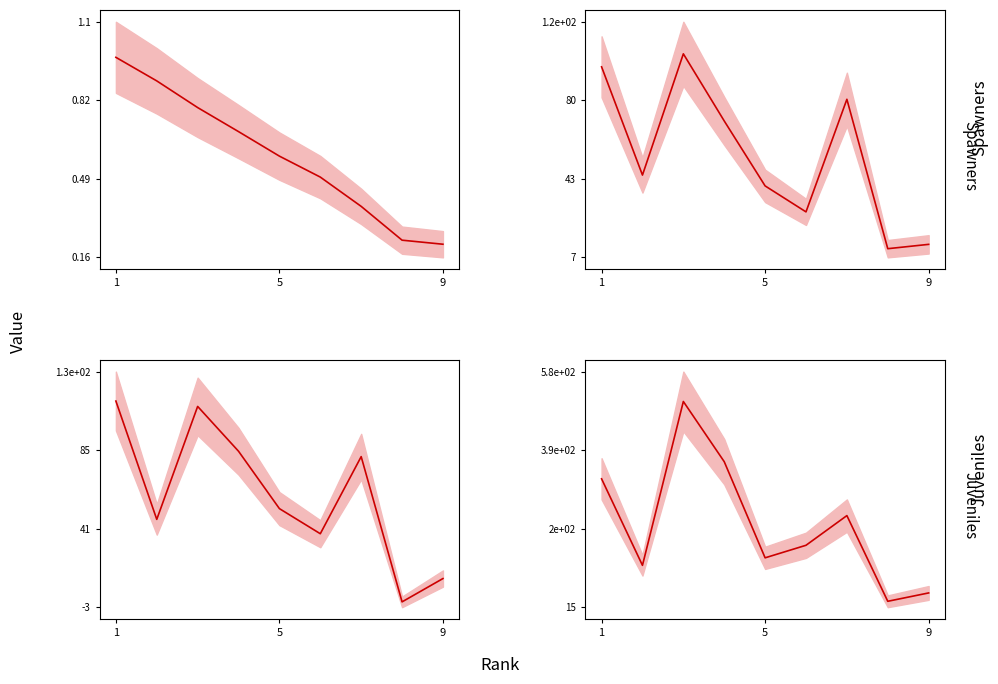

Which series has the widest spread of values?

Total Docs. (3years)